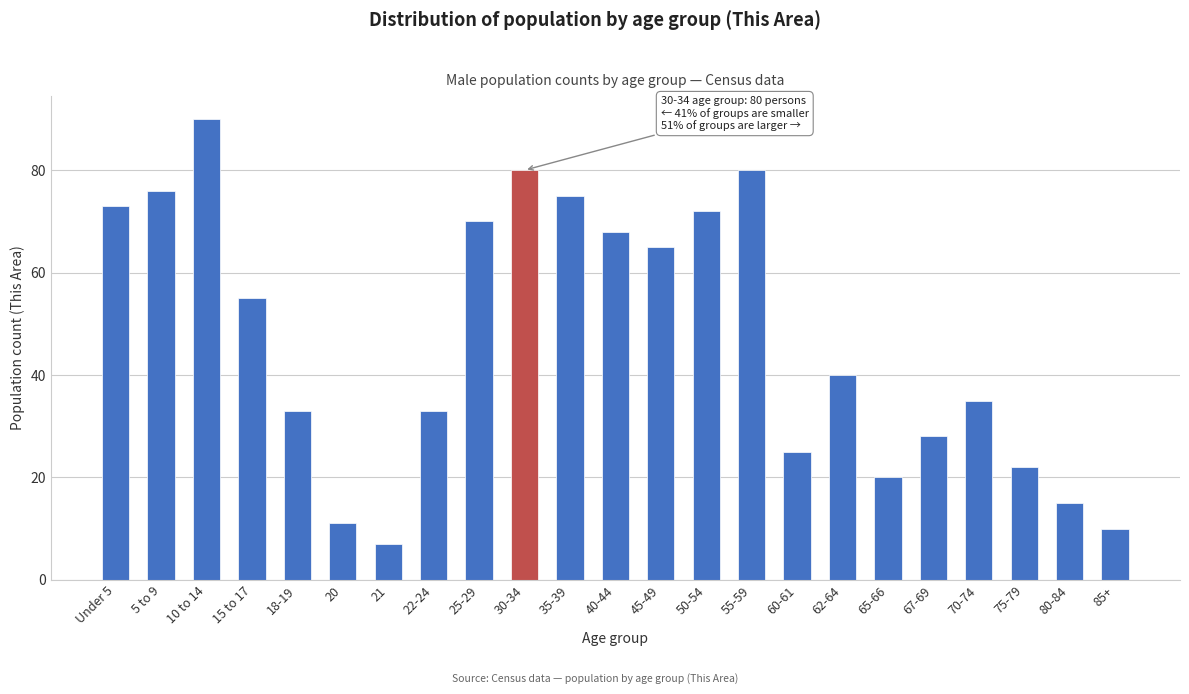

Reading left to right, extract all data points from this chart.

73	76	90	55	33	11	7	33	70	80	75	68	65	72	80	25	40	20	28	35	22	15	10